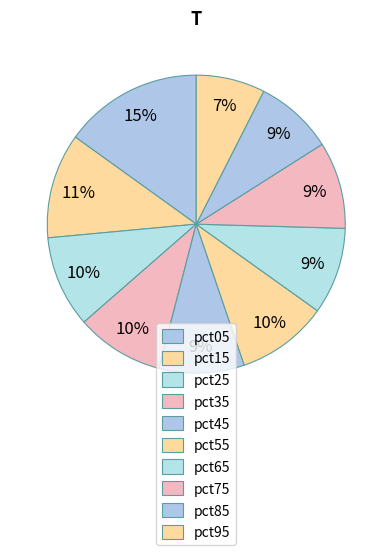

Count the number of slices in the pie.

10